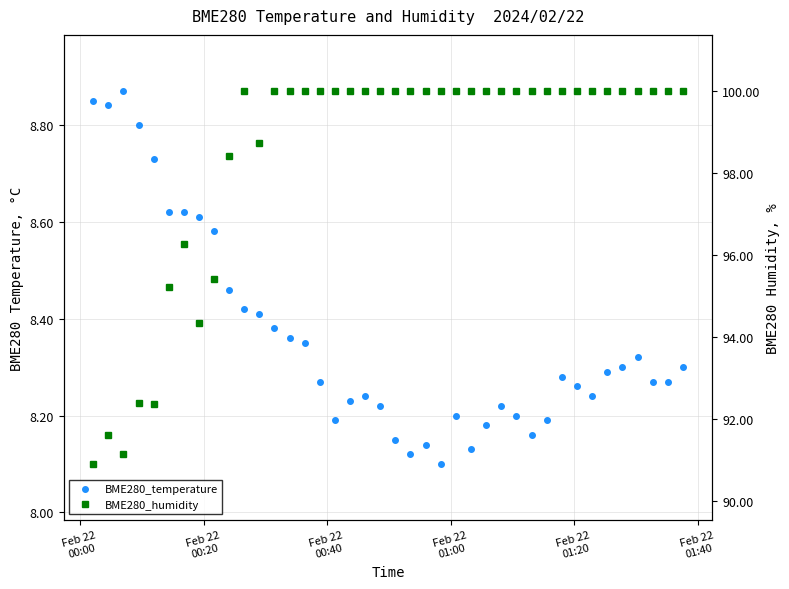

What is the lowest value of the BME280_temperature series?

8.1